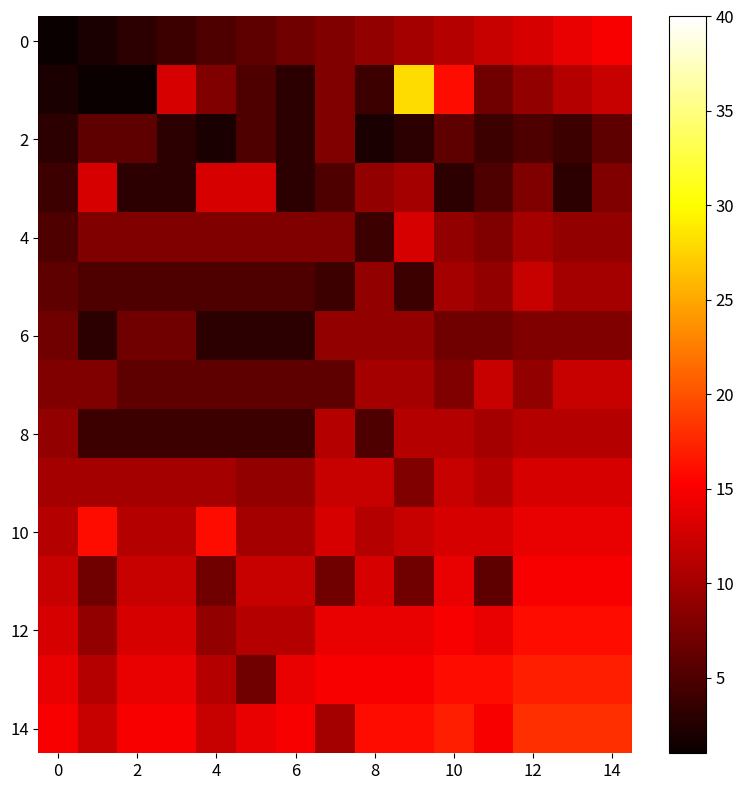

Which category has the highest value across all series?

9